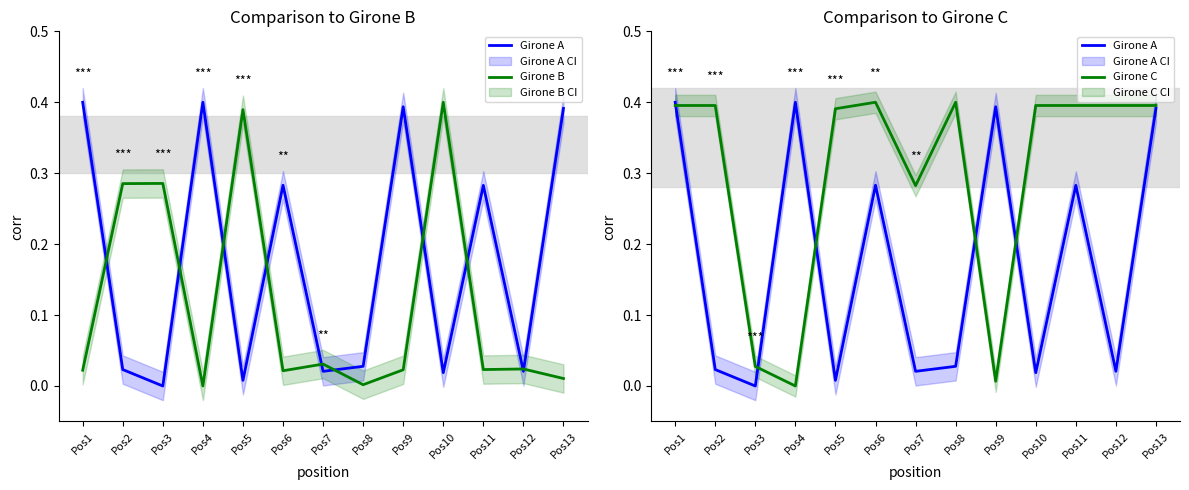

In Girone B, how many points are higher than both neighbors (excluding endpoints)?

5